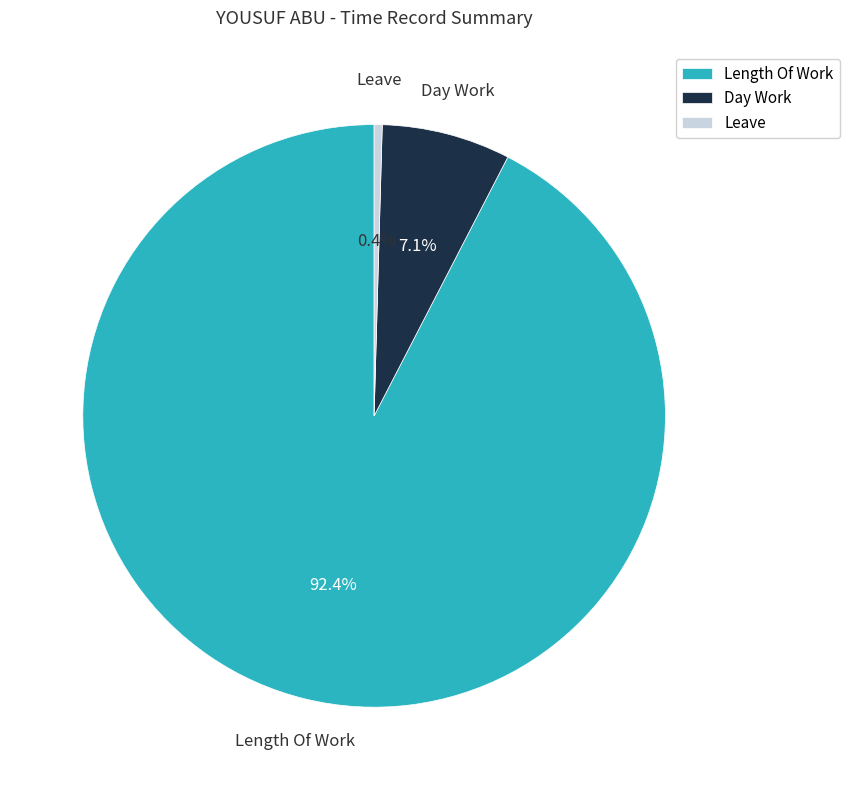

Which category has the smallest portion of the pie?

Leave